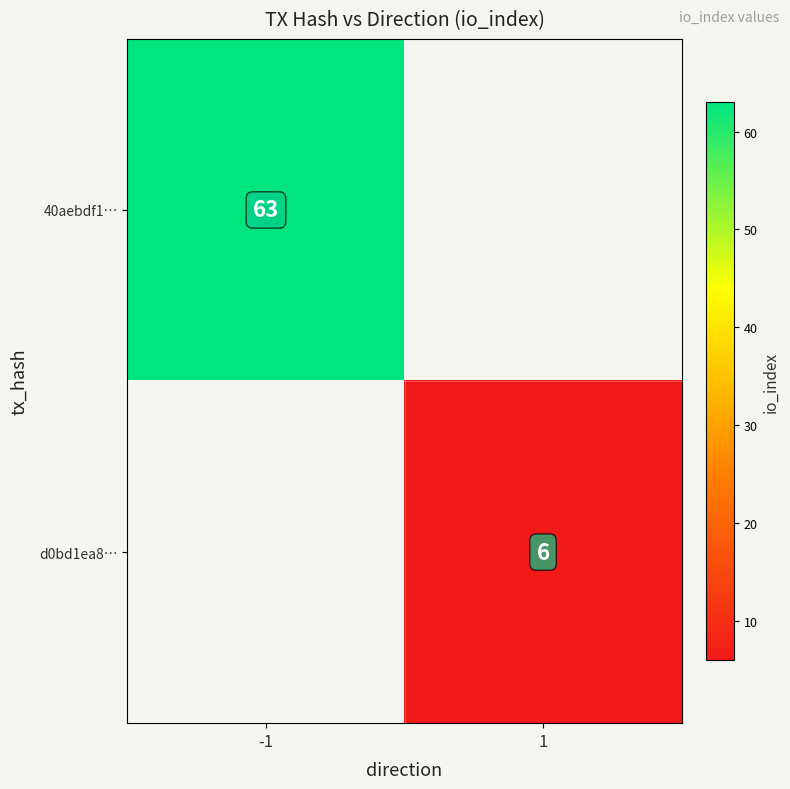

What is the greatest value displayed?

63